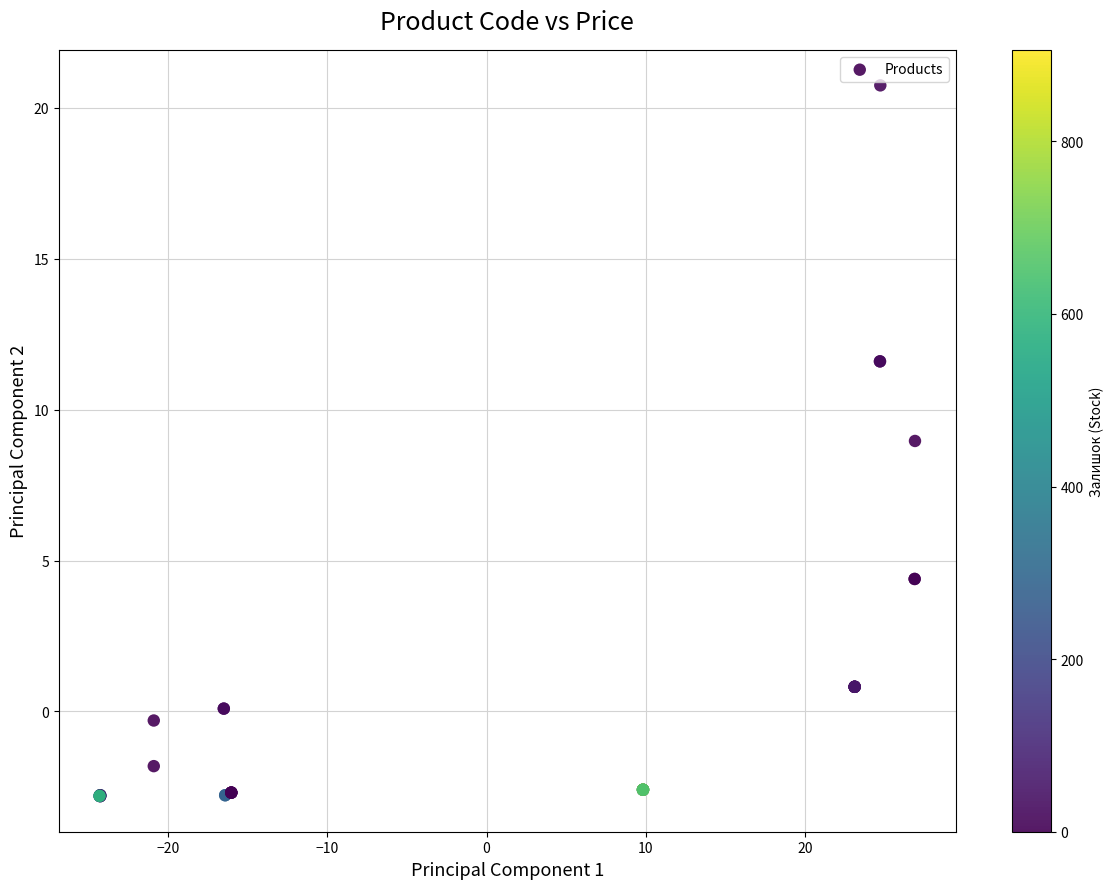

What Y value in the scatter plot is closest to 8?

9.0